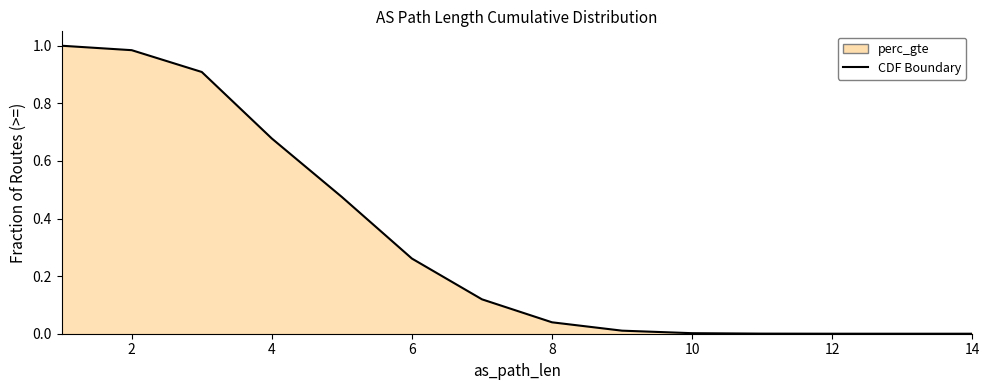

Count the number of data series in this chart.

1